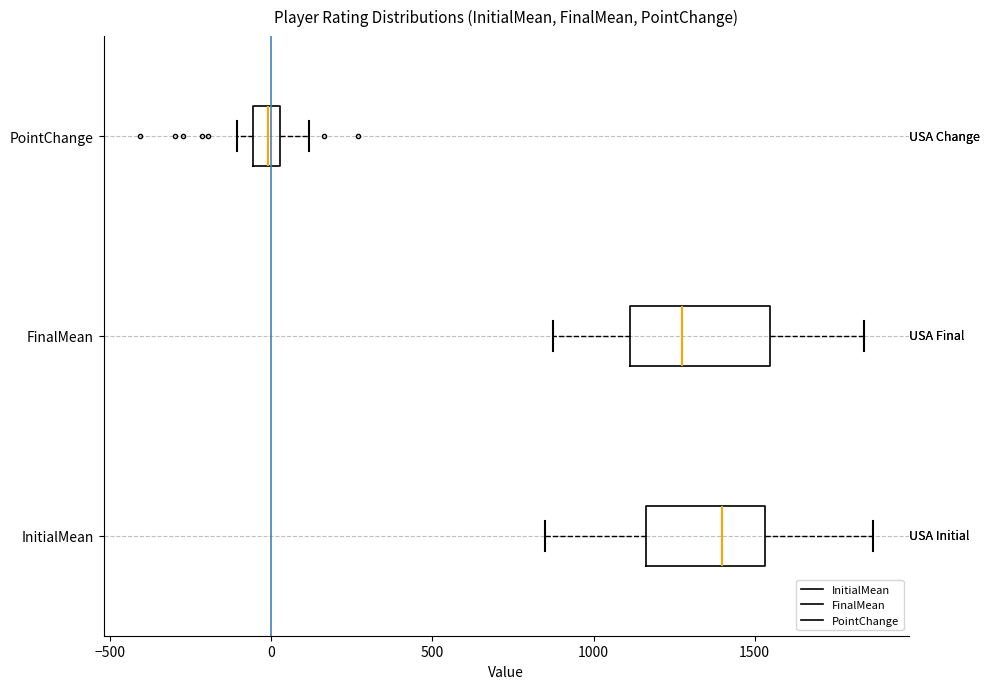

Reading bottom to top, read every box against the x-axis: the position of its median line, the range the box covers, and the ends of its whiskers. The values are not printed on the chart, so give them approximately, as read against the axis.

InitialMean: median 1400, box 1150 to 1550, whiskers 850 to 1850
FinalMean: median 1300, box 1100 to 1550, whiskers 900 to 1850
PointChange: median 0, box -50 to 50, whiskers -100 to 100